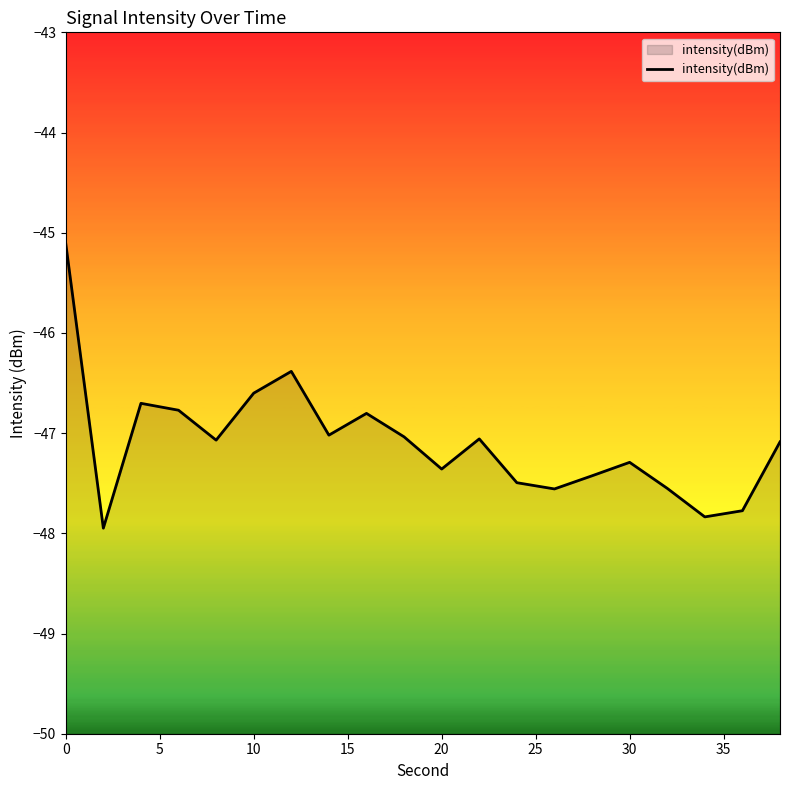

What is the greatest value displayed?

-45.1